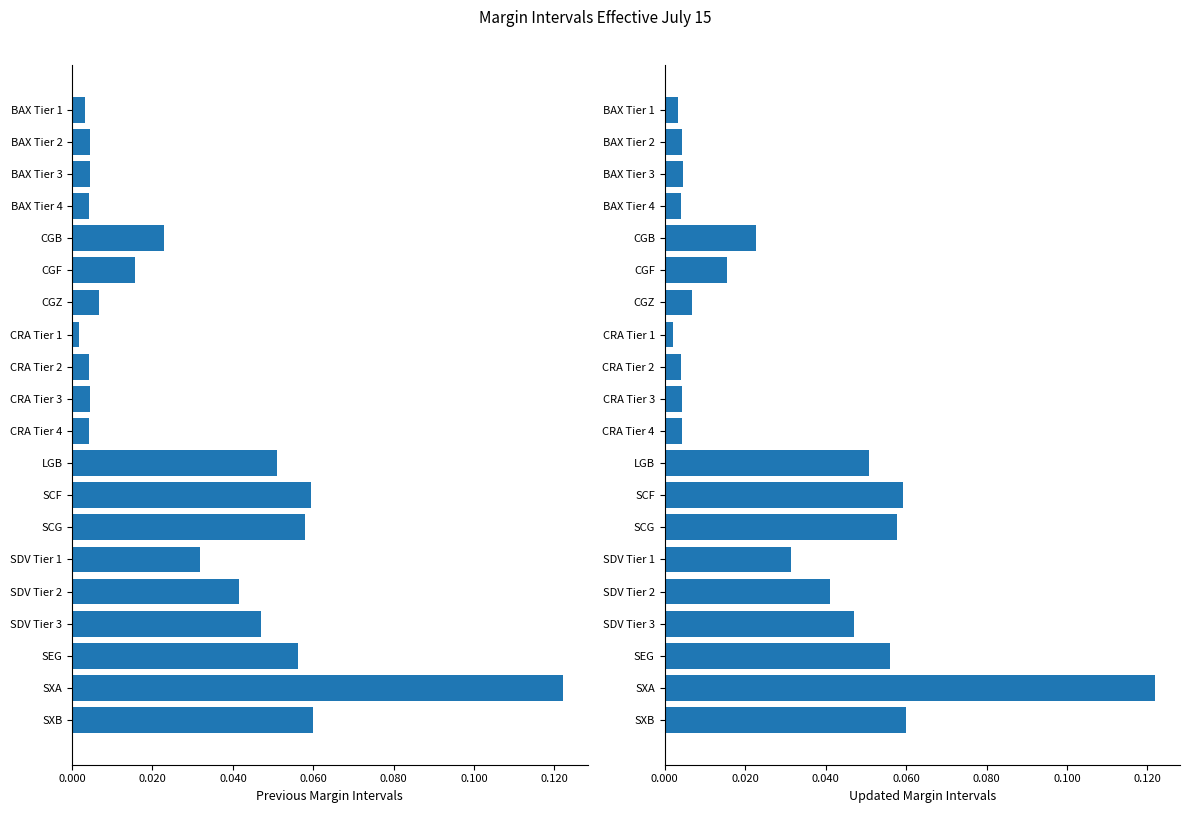

What is the total value across all series at SEG?

0.1